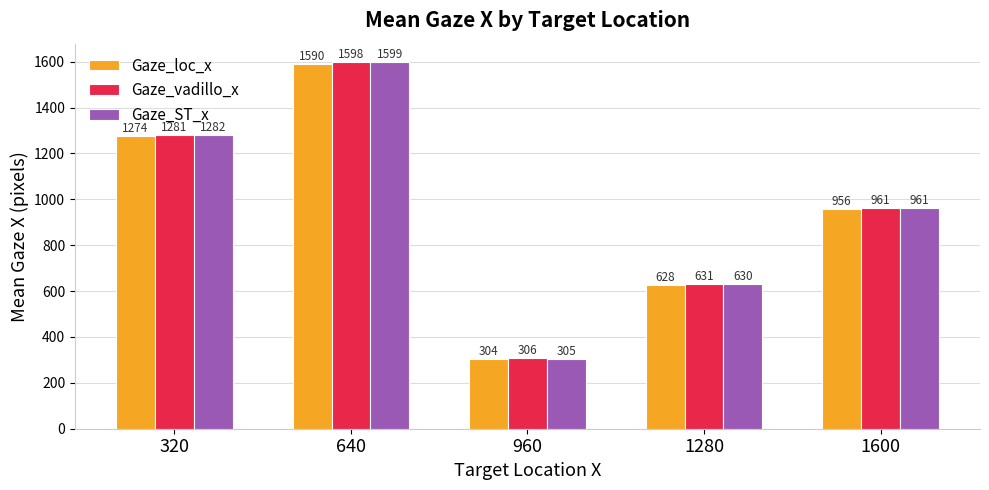

What is the sum of the Gaze_vadillo_x values at 1280 and 320?

1912.4